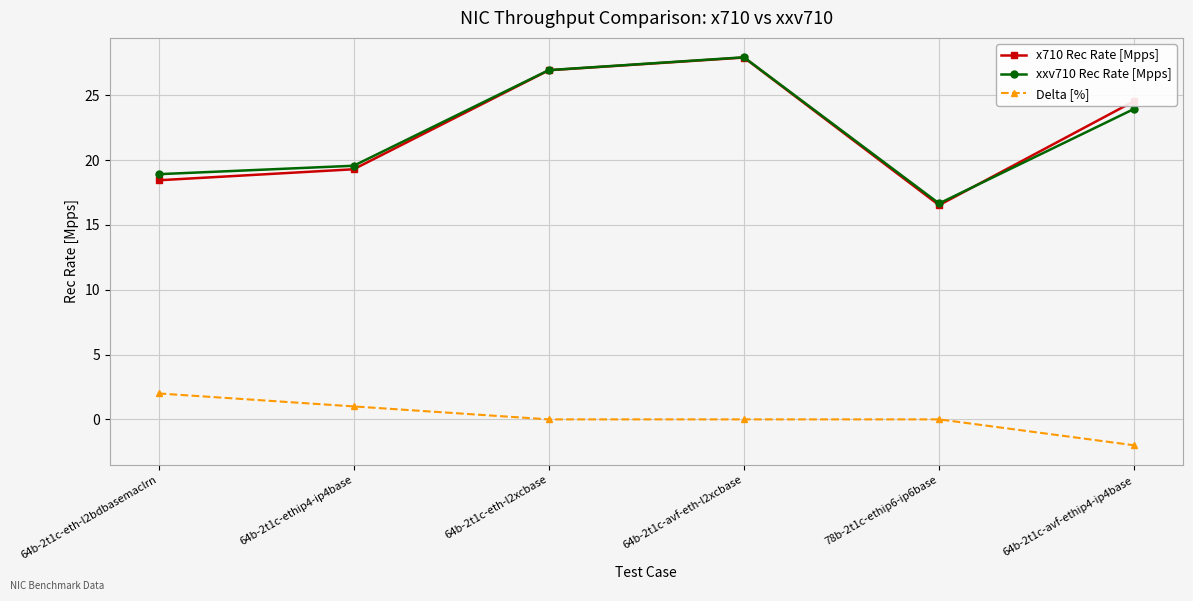

What is the total value across all series at 64b-2t1c-avf-eth-l2xcbase?

55.9